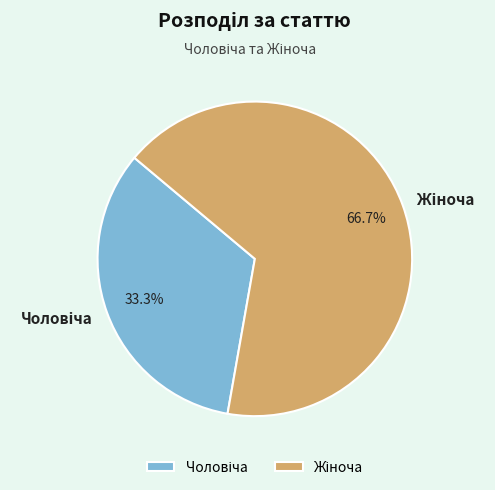

Is there any slice that represents more than half of the pie?

Yes